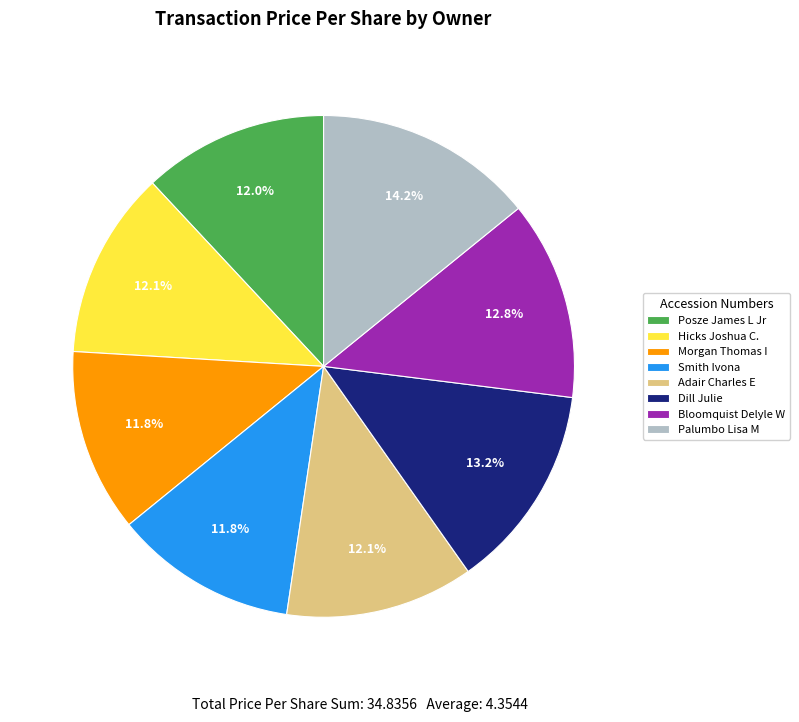

What is the largest slice in the pie chart?

Palumbo Lisa M